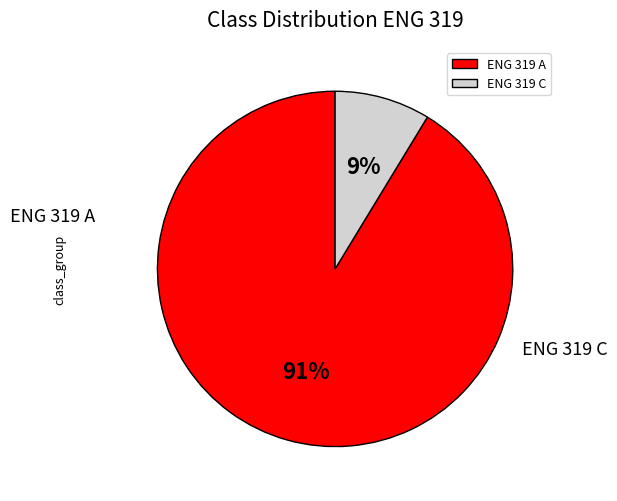

What percentage is NOT represented by ENG 319 A?

8.7%